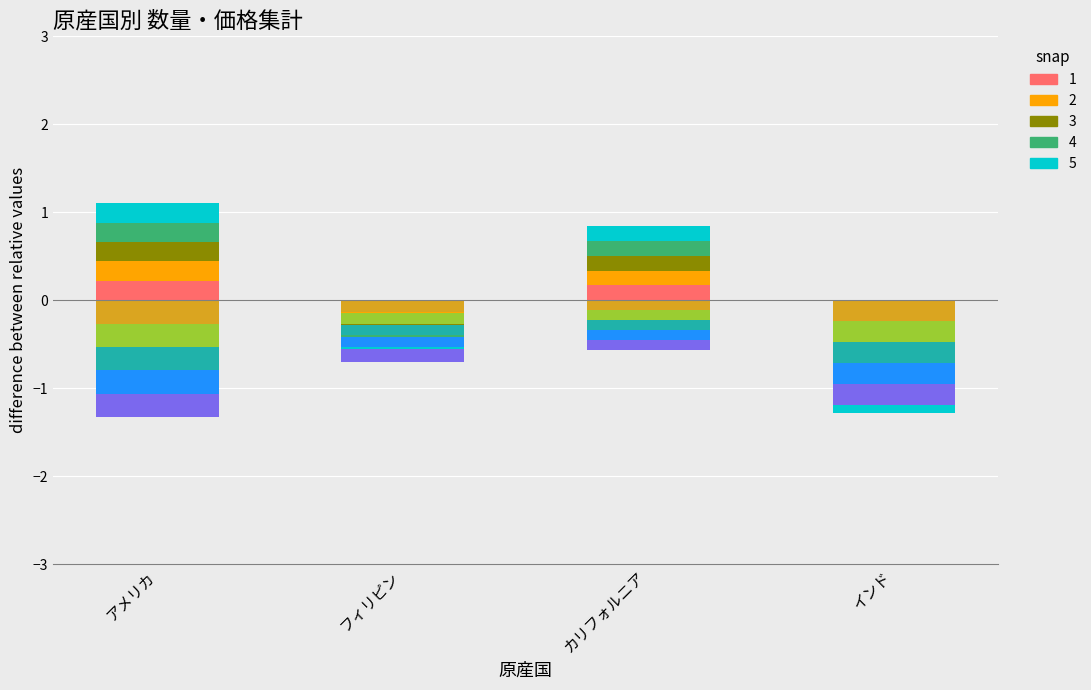

What is the minimum value for snap 4?

-0.3